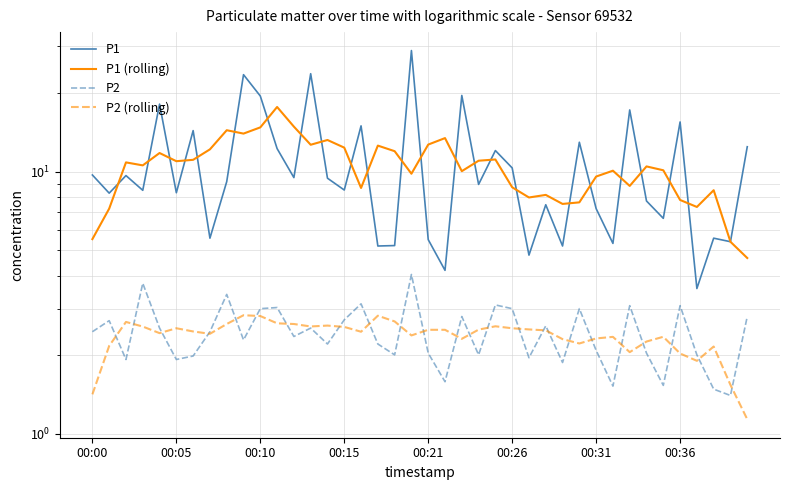

What is the difference between the P1 values at 16 and 10?

4.5